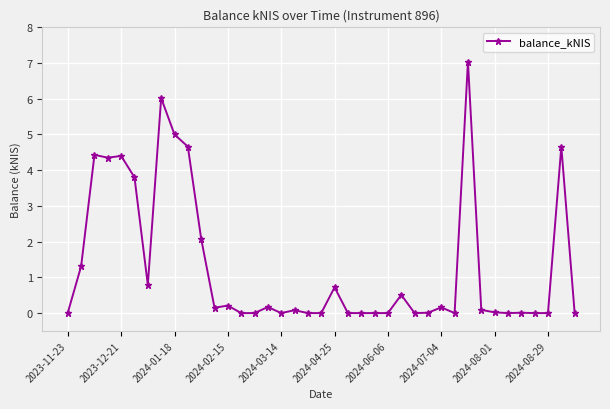

What is the value of the 26th point from the left?

0.5